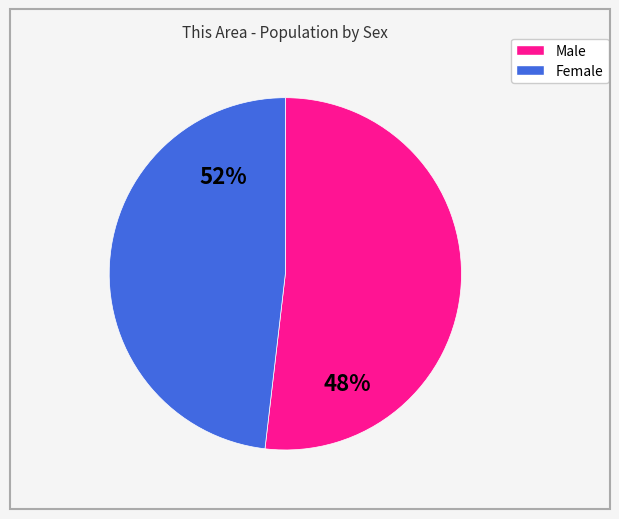

How many slices are in this pie chart?

2